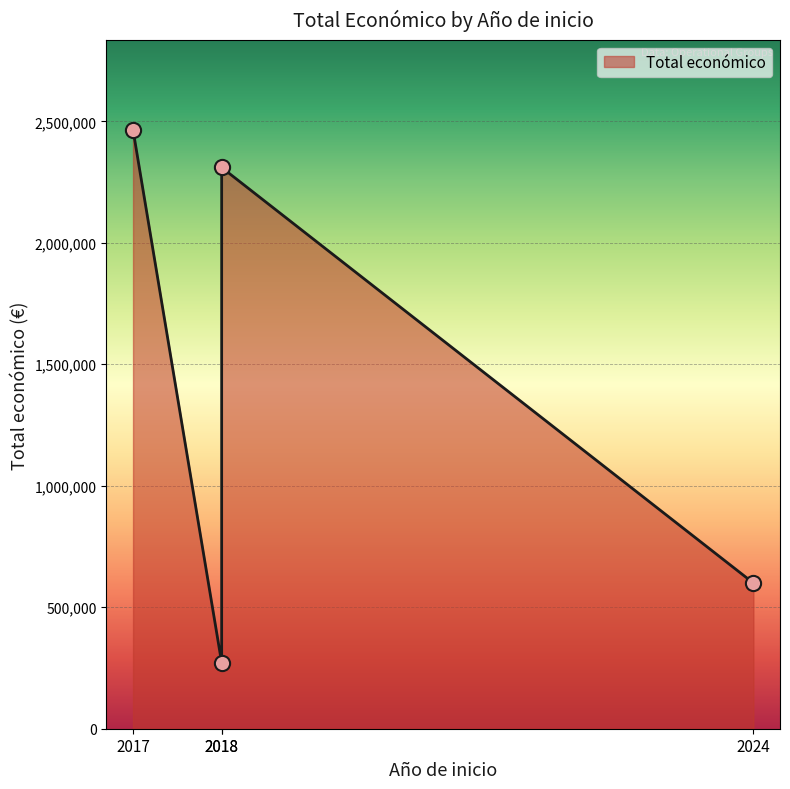

Which has a higher value, 2024 or 2017?

2017